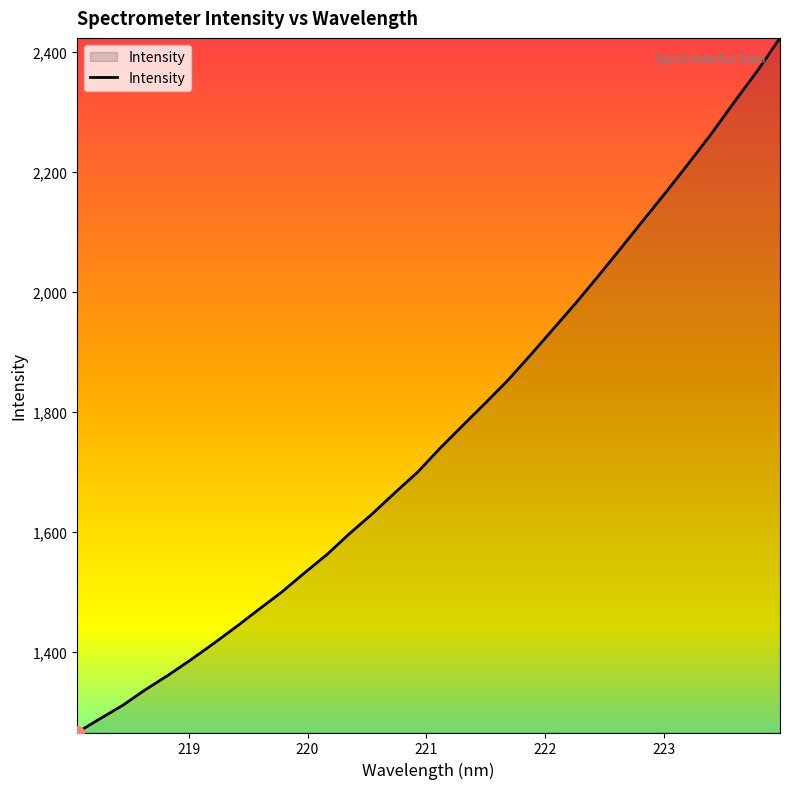

What is the minimum value shown in the chart?

1266.4